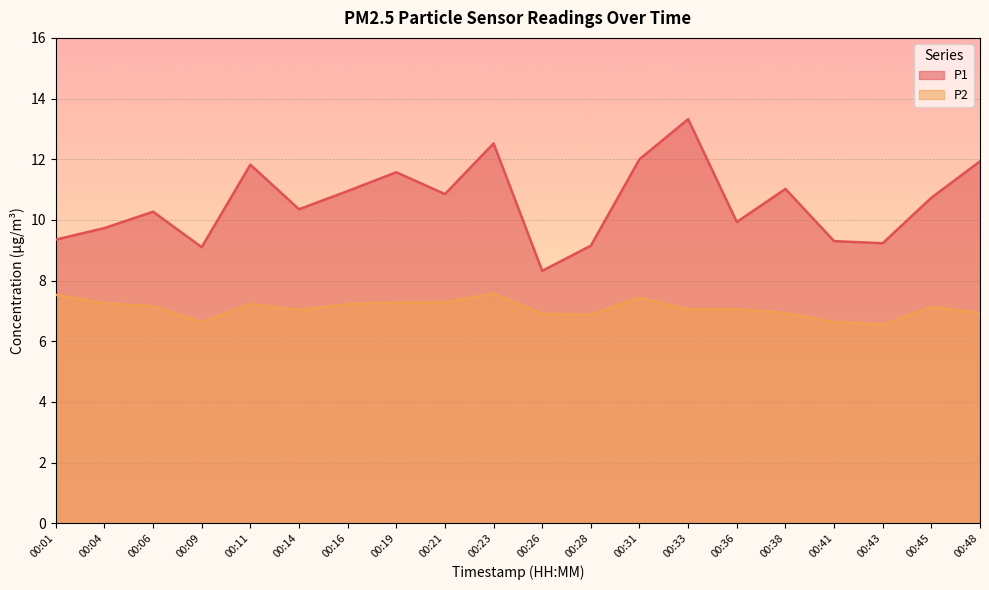

True or false: P2 and P1 intersect in this chart.

False